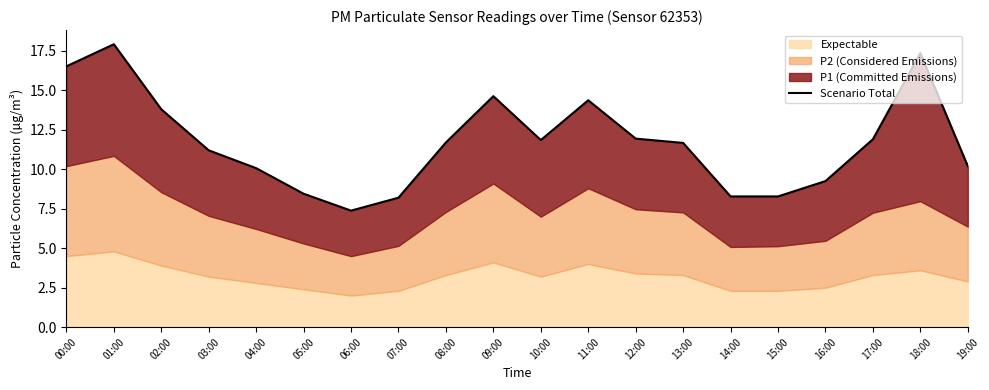

How many lines are shown in the chart?

1